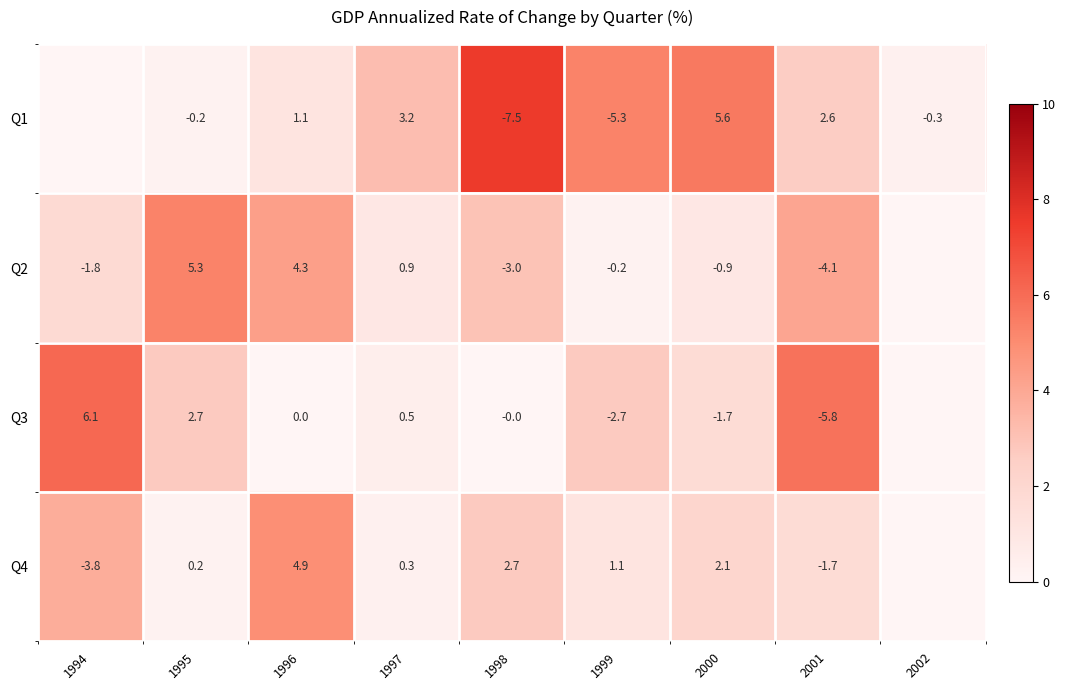

What is the difference between the highest and lowest values at 2000?

7.3